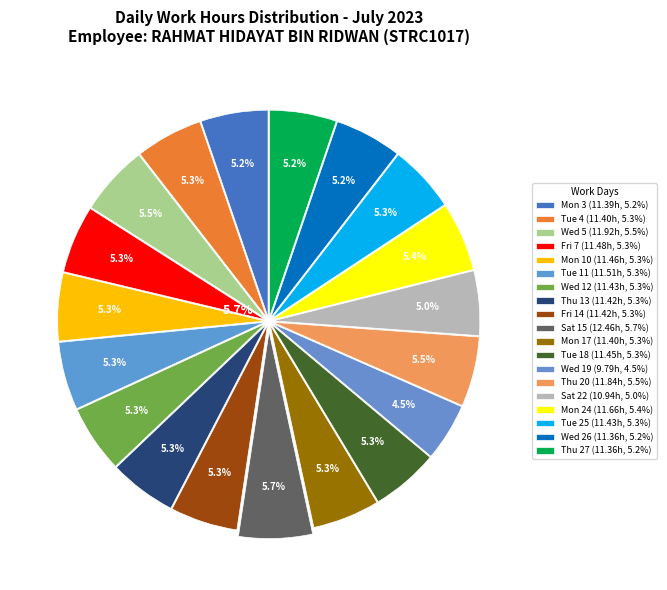

Is Wed 26 the majority of the pie?

No